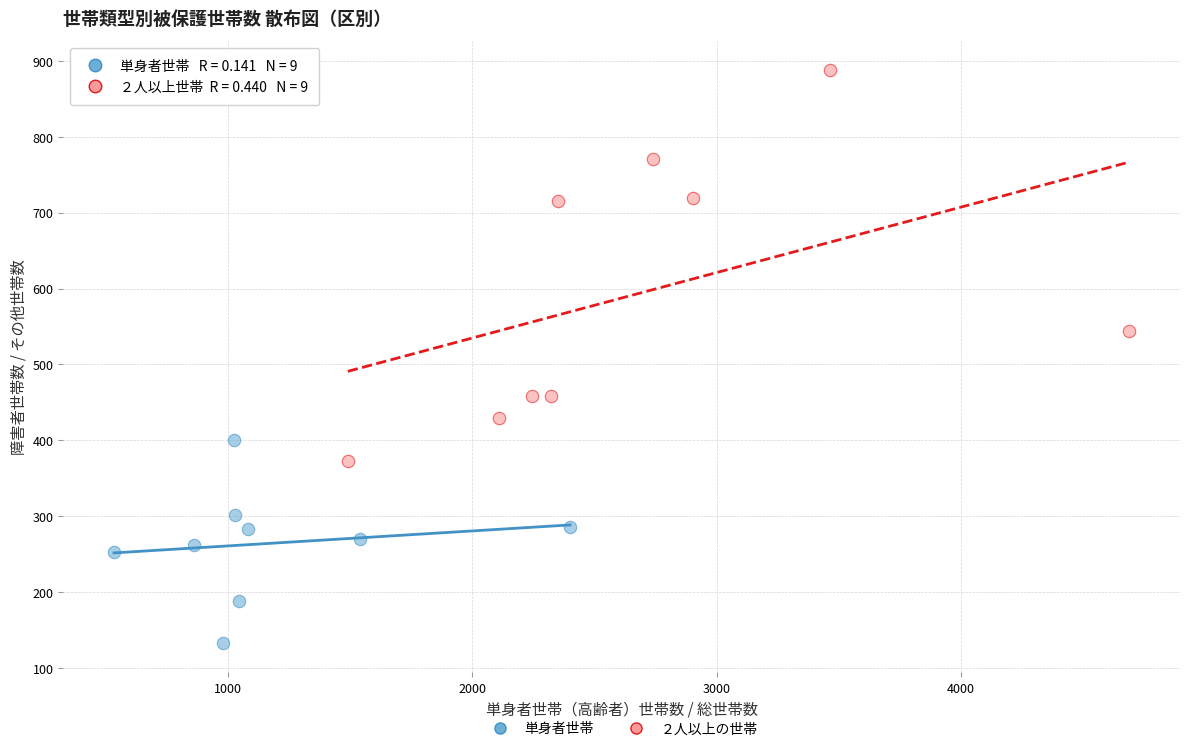

Which series has the largest Y range (max minus min)?

２人以上の世帯